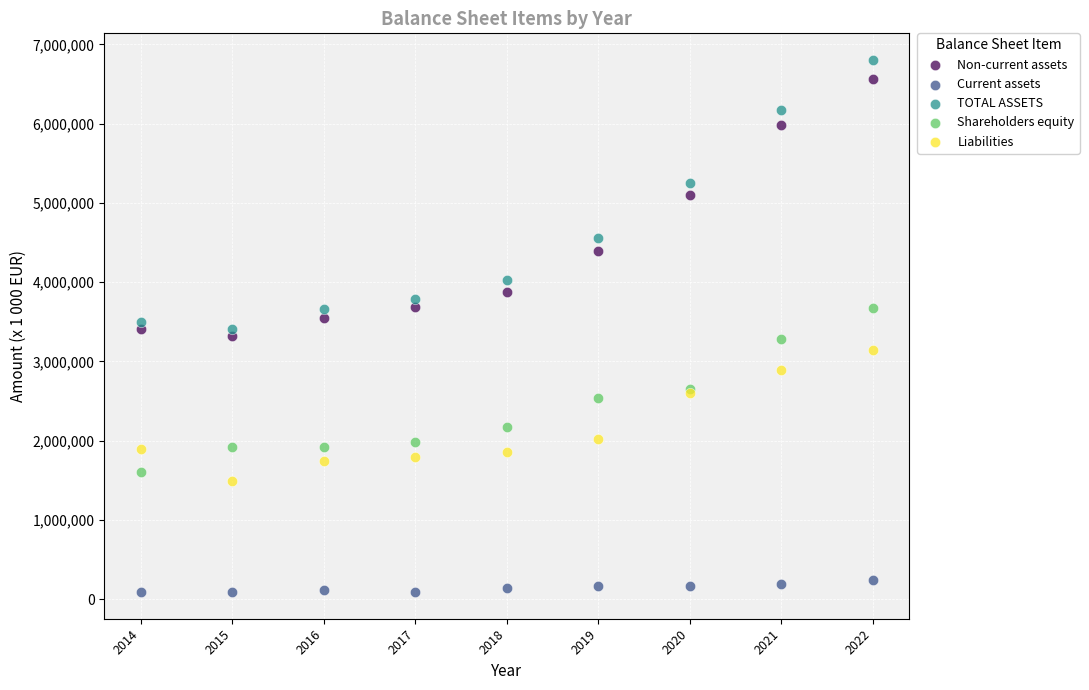

Which series reaches the maximum Y coordinate?

TOTAL ASSETS